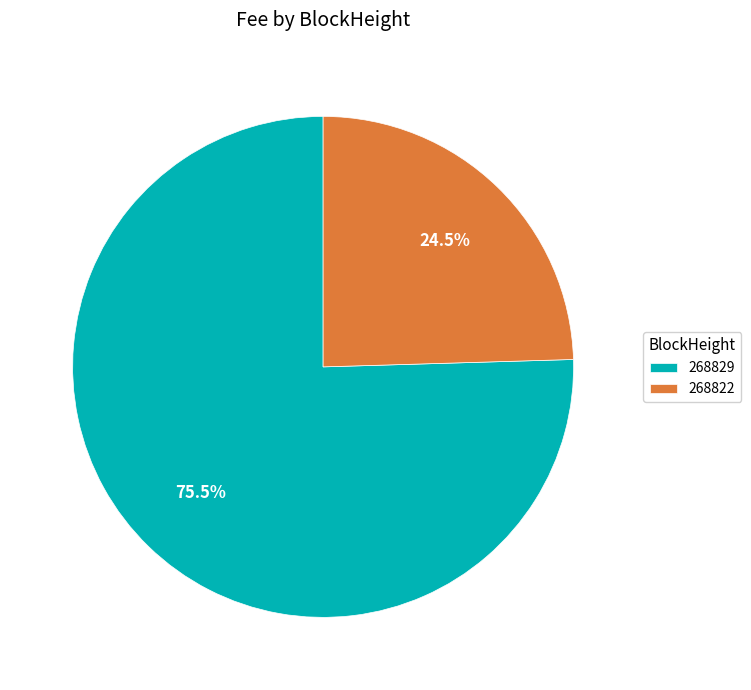

Is there a majority slice in this chart?

Yes